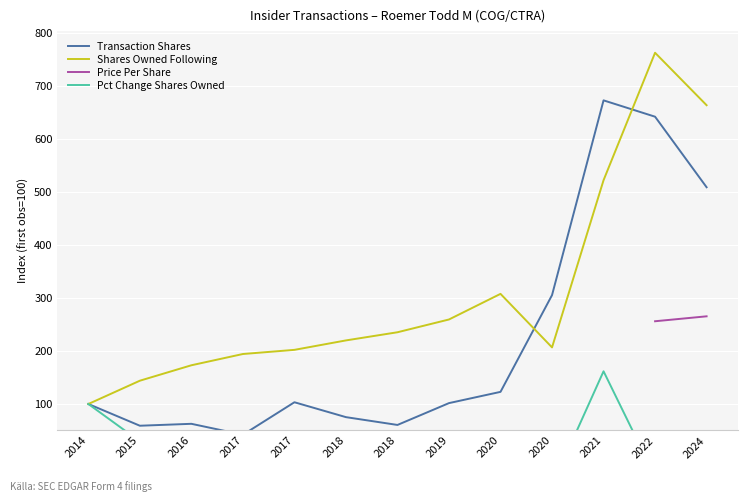

True or false: Price Per Share and Transaction Shares cross at least once.

False